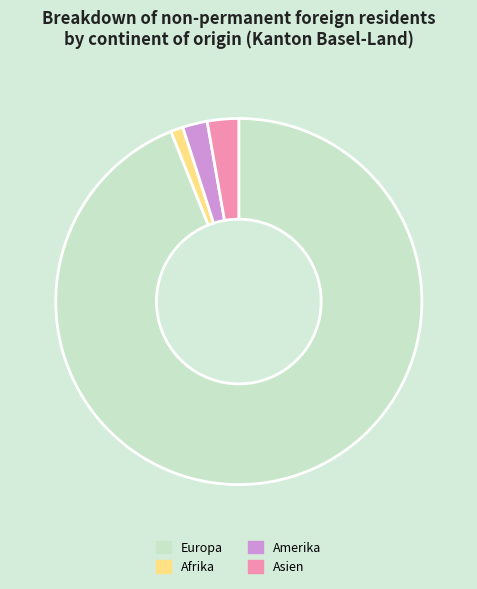

What is the smallest slice in the pie chart?

Afrika